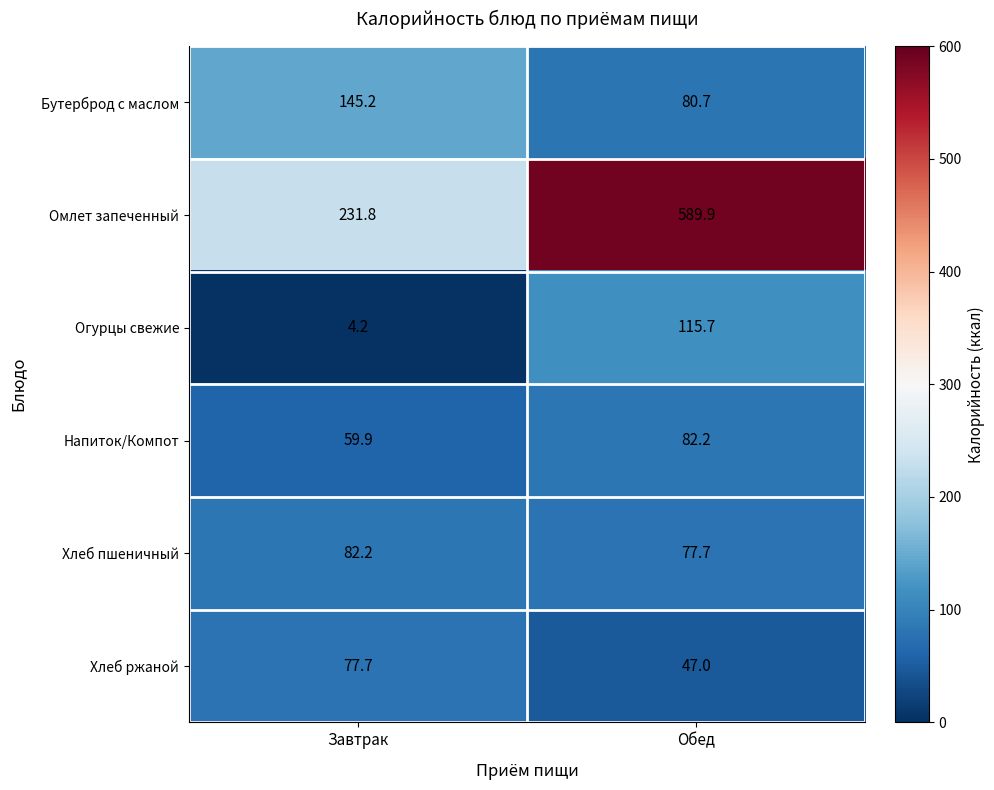

What is the sum of all Напиток/Компот values?

142.1